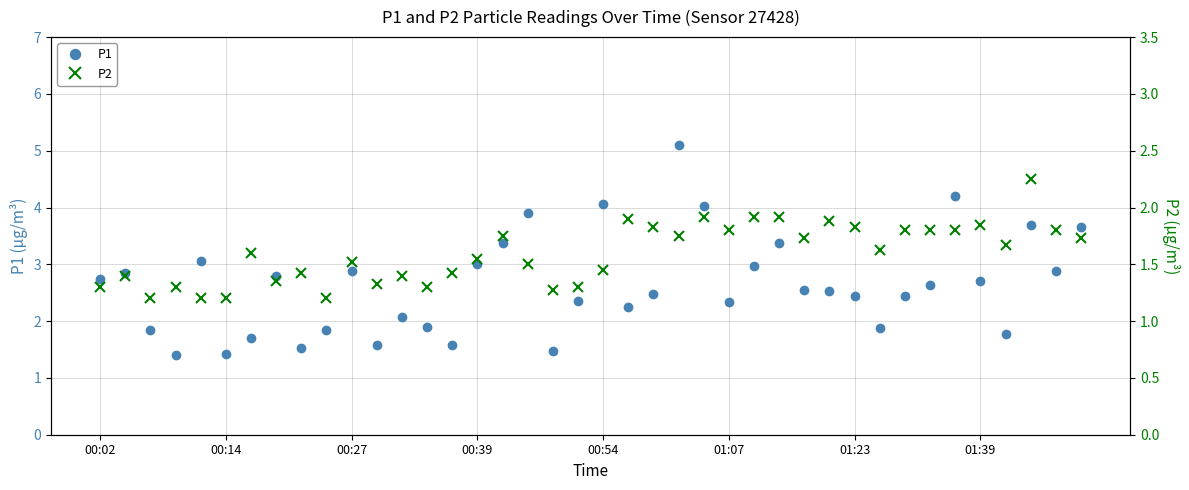

True or false: P2 has a value of 2.8 at 28.

False